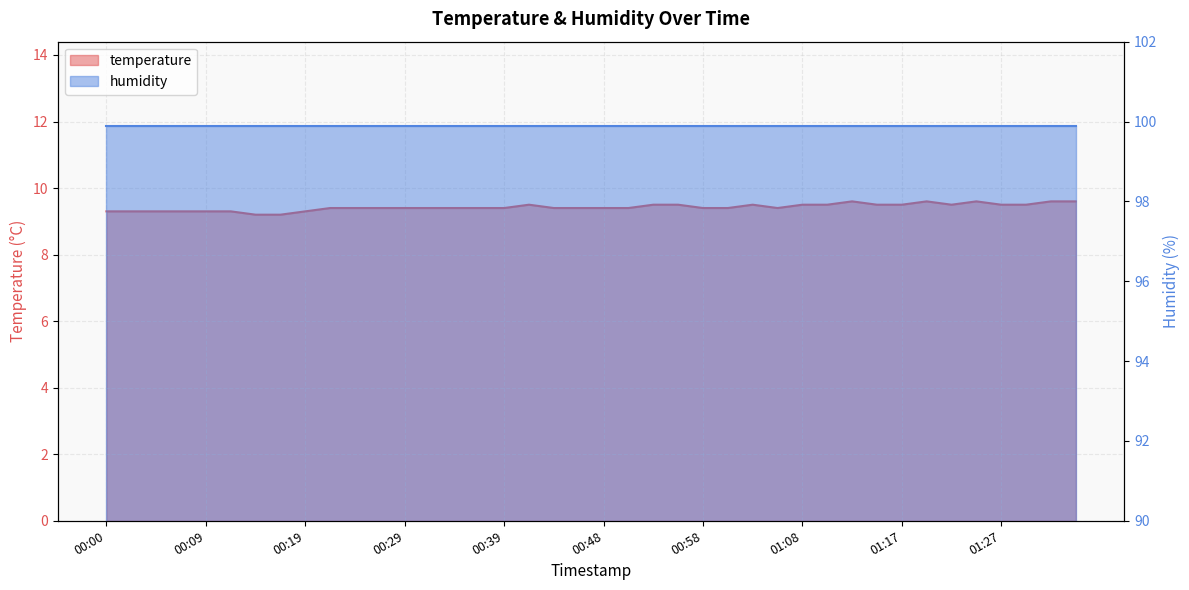

The value at 00:09 is 9.3. True or false?

True